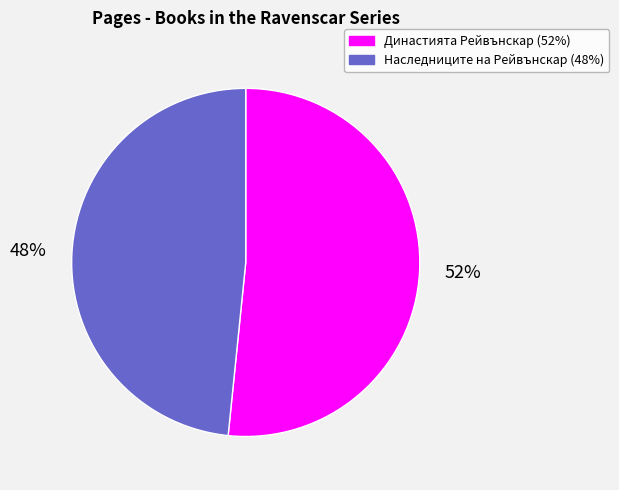

Is there any slice that represents more than half of the pie?

Yes